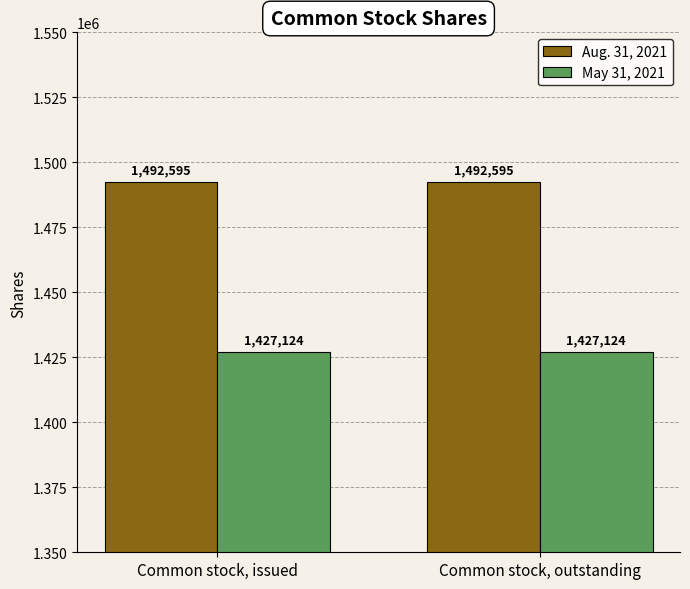

How many distinct data groups are displayed?

2